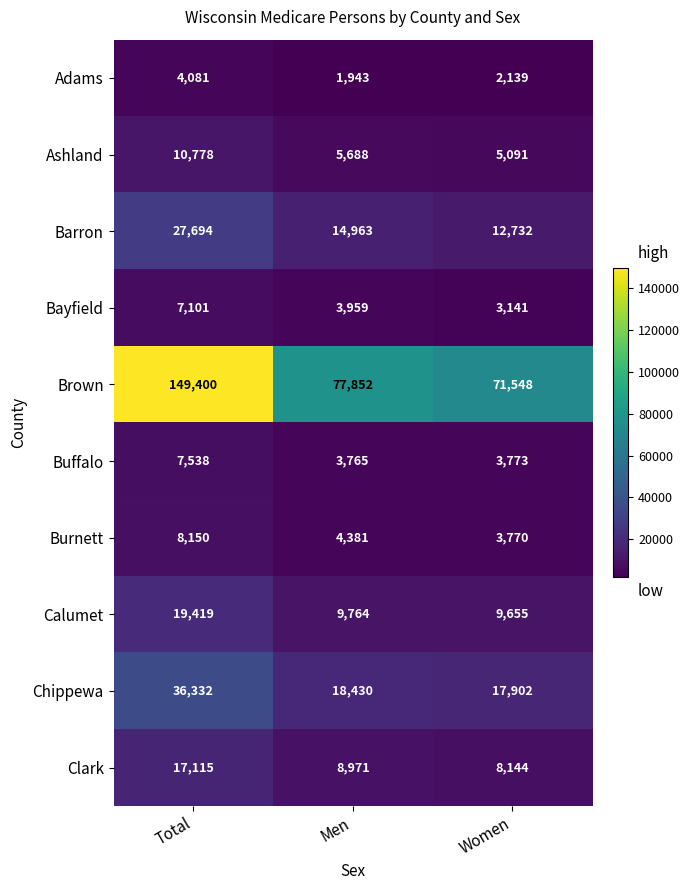

At which category is the sum across all series the highest?

Total